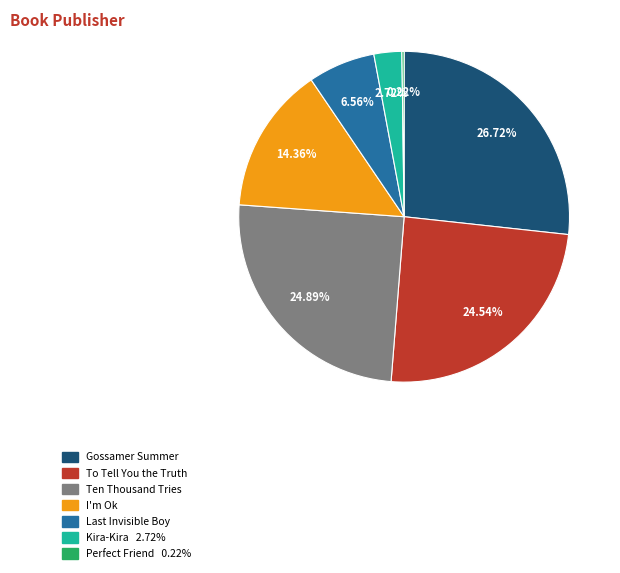

Do Gossamer Summer and Kira-Kira together represent more than half of the pie?

No